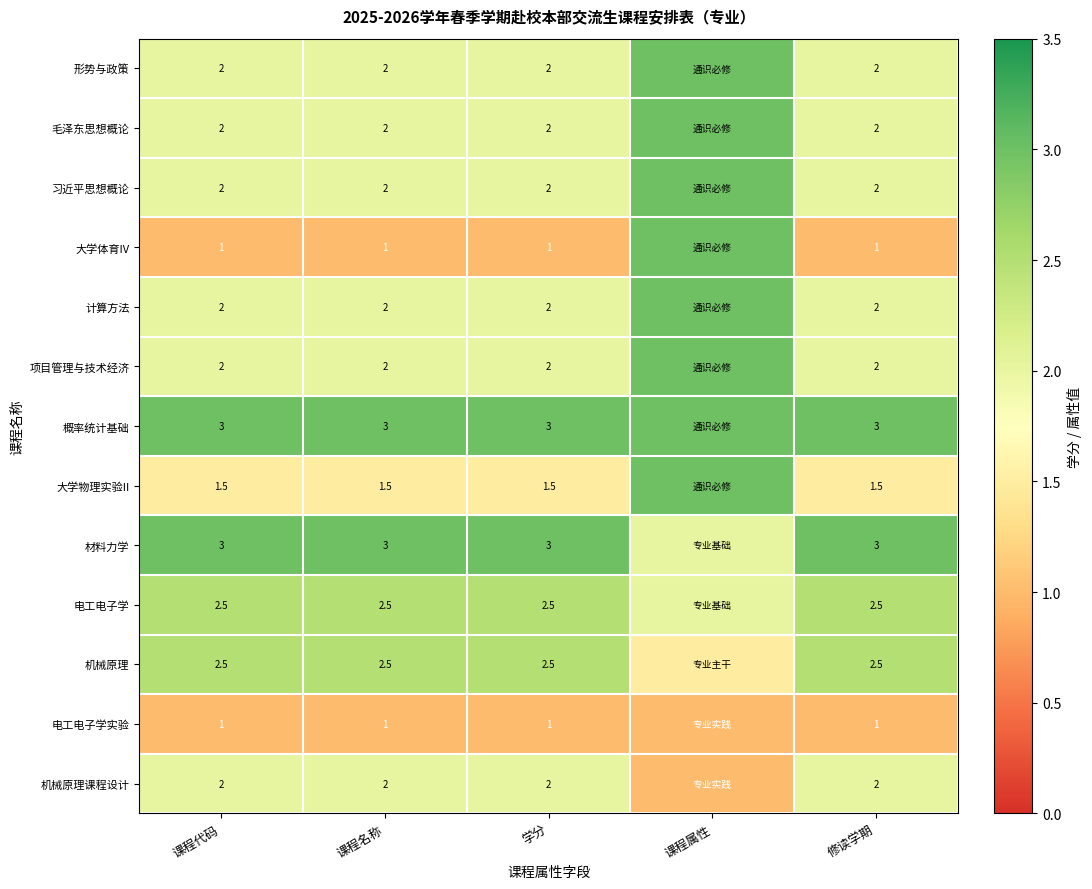

The 计算方法 series shows 0.8 at 课程代码. True or false?

False